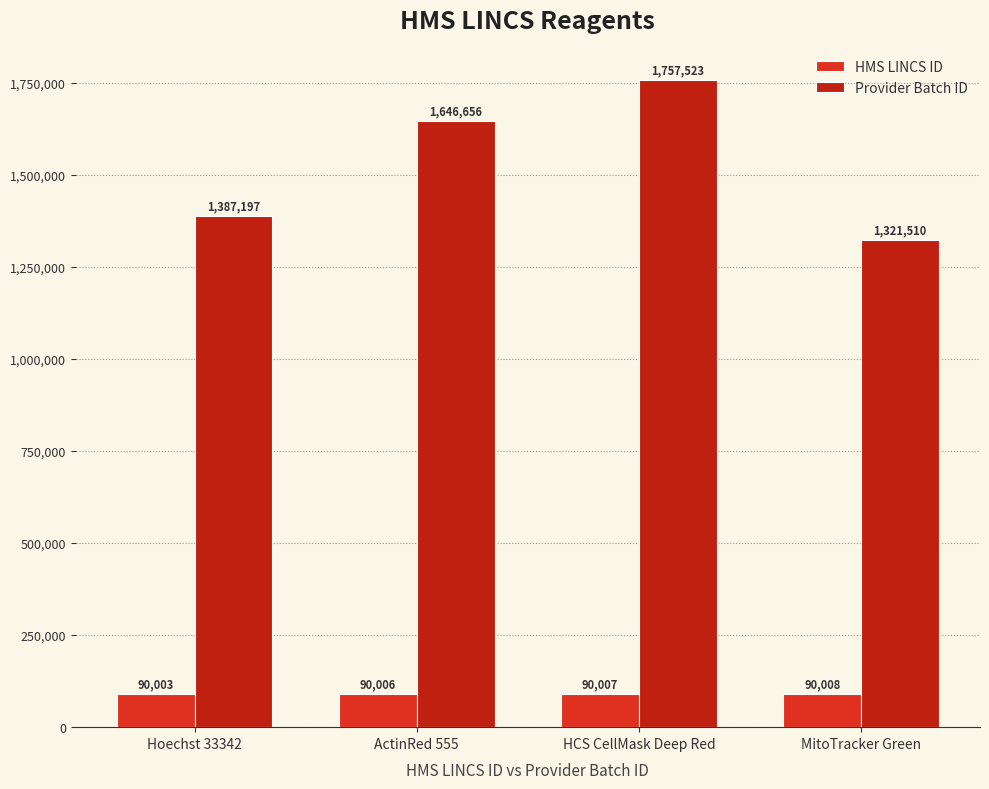

How many HMS LINCS ID values are between 90006 and 90008?

3